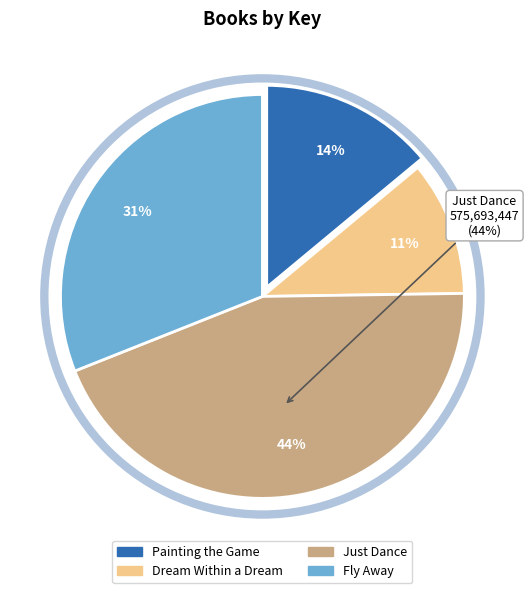

To the nearest percent, what portion does Dream Within a Dream represent?

11%